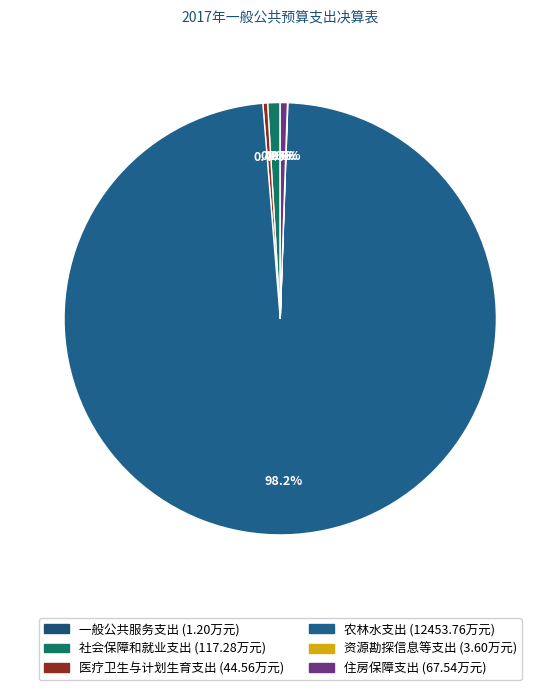

To the nearest percent, what is the average slice percentage?

17%